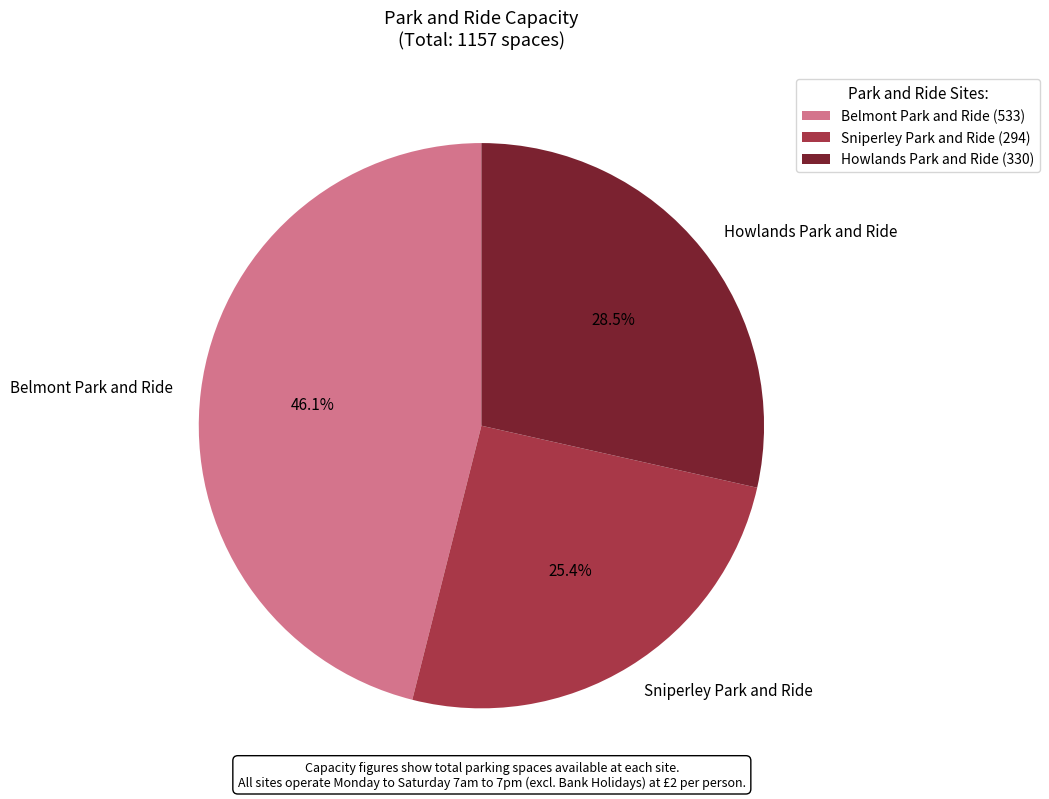

Does Sniperley Park and Ride represent more than half of the total?

No